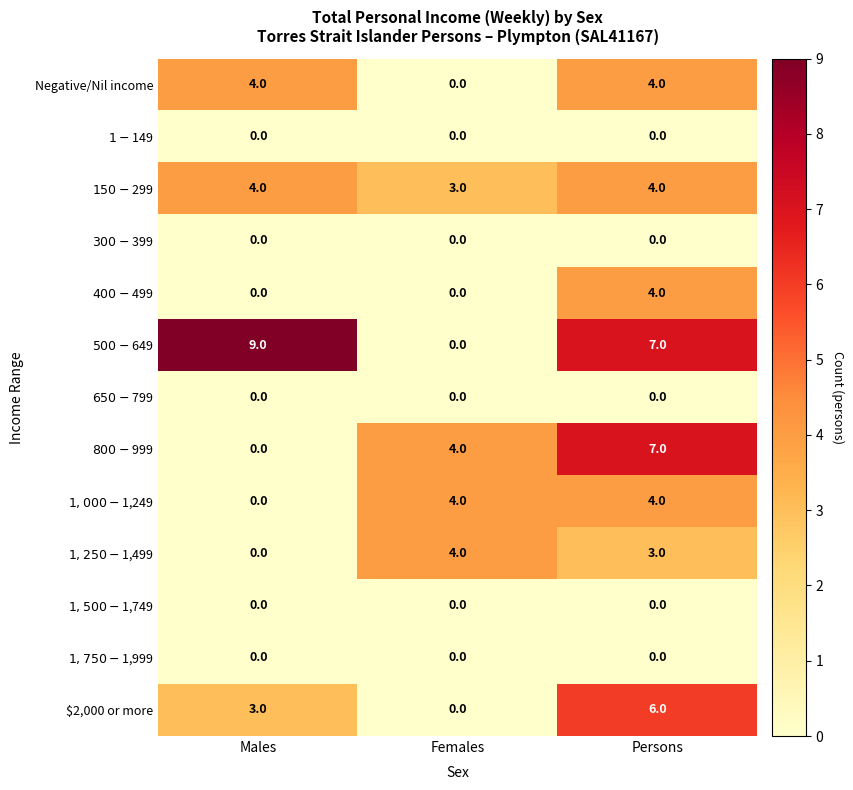

What is the spread (max minus min) of values at Persons?

7